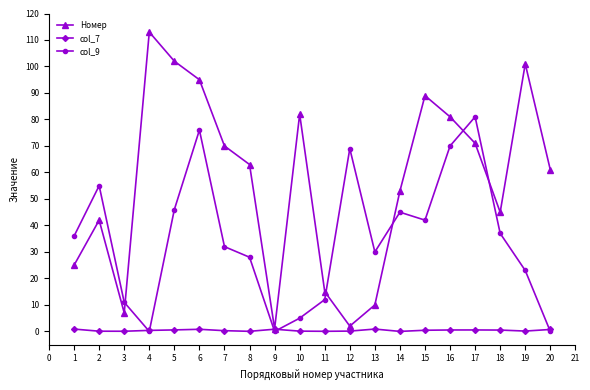

Which series has the largest range (max minus min)?

Номер